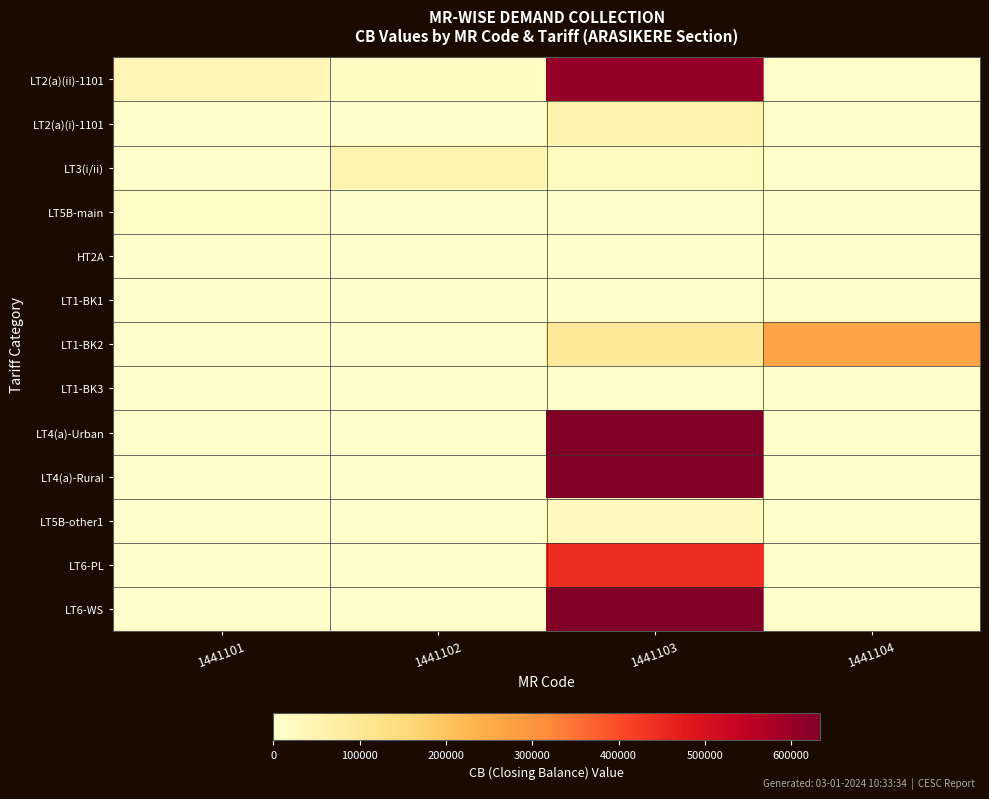

At which category is the sum across all series the highest?

1441103